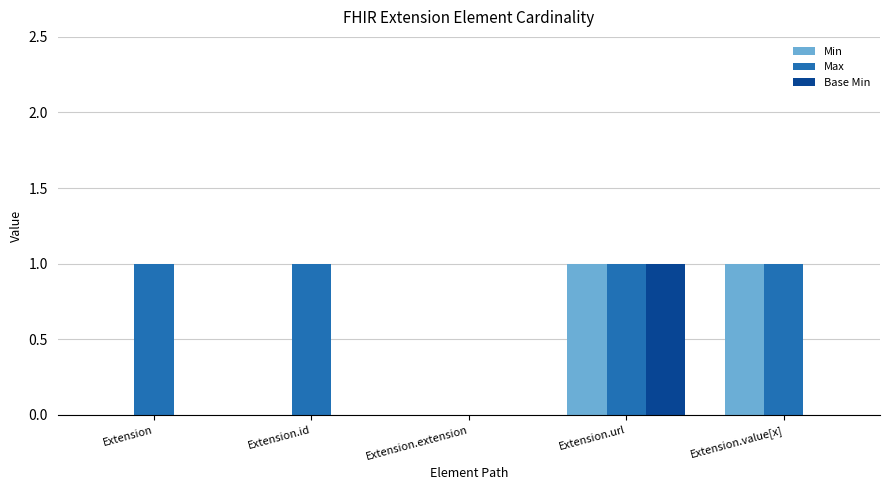

Between Extension.id and Extension.value[x], which series saw the biggest shift?

Min